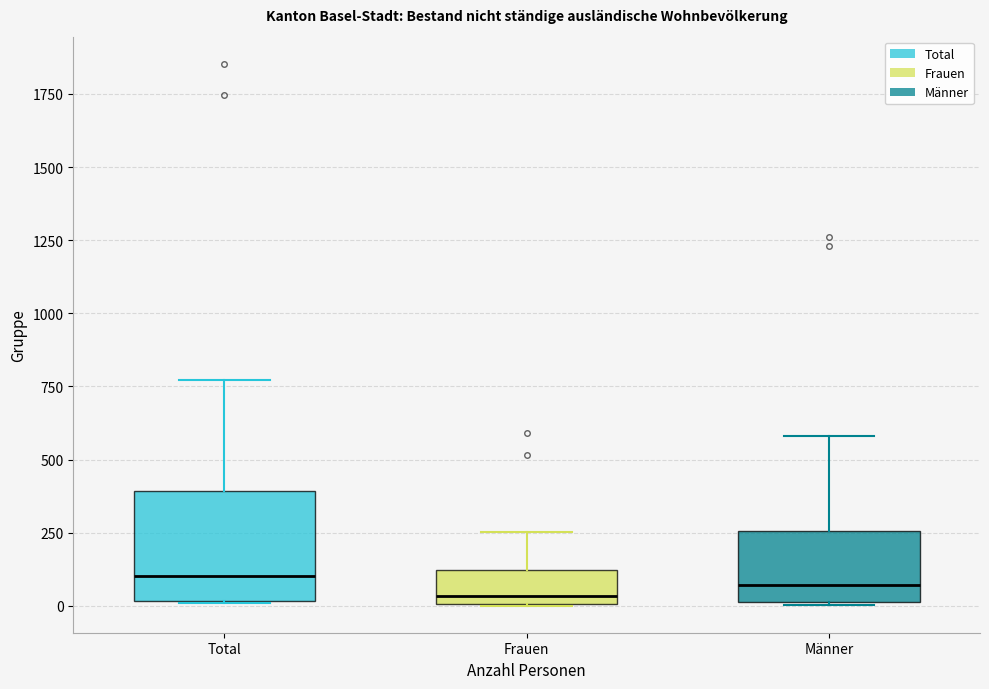

Reading left to right, transcribe this box plot: for each box, give where its median line is, the range the box spans, and where its two whiskers end, as read against the y-axis. The values are not printed on the chart, so give them approximately, as read against the axis.

Total: median 100, box 0 to 400, whiskers 0 to 750
Frauen: median 50, box 0 to 100, whiskers 0 to 250
Männer: median 50, box 0 to 250, whiskers 0 to 600